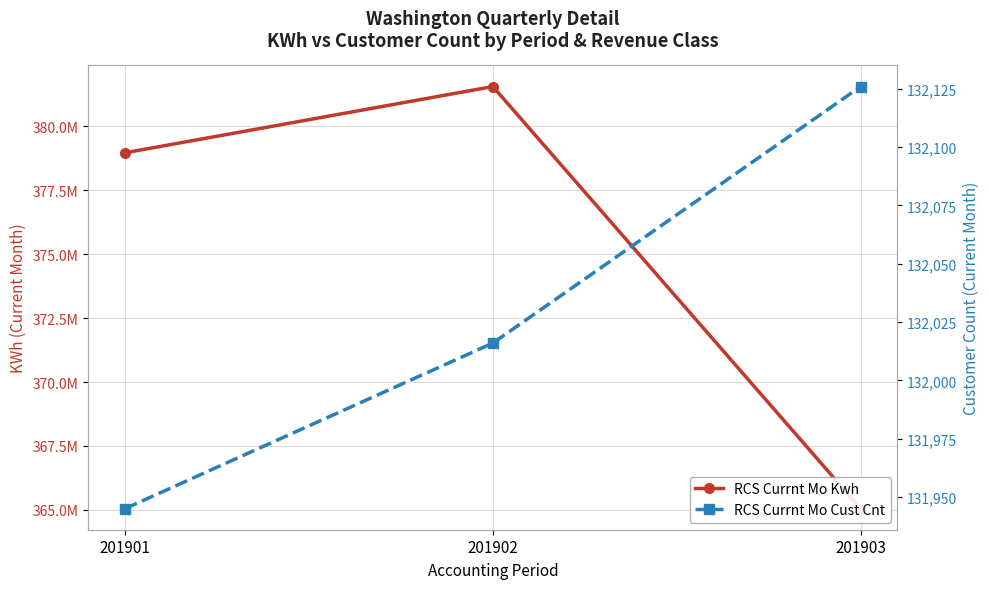

What is the spread (max minus min) of values at 201903?

364917978